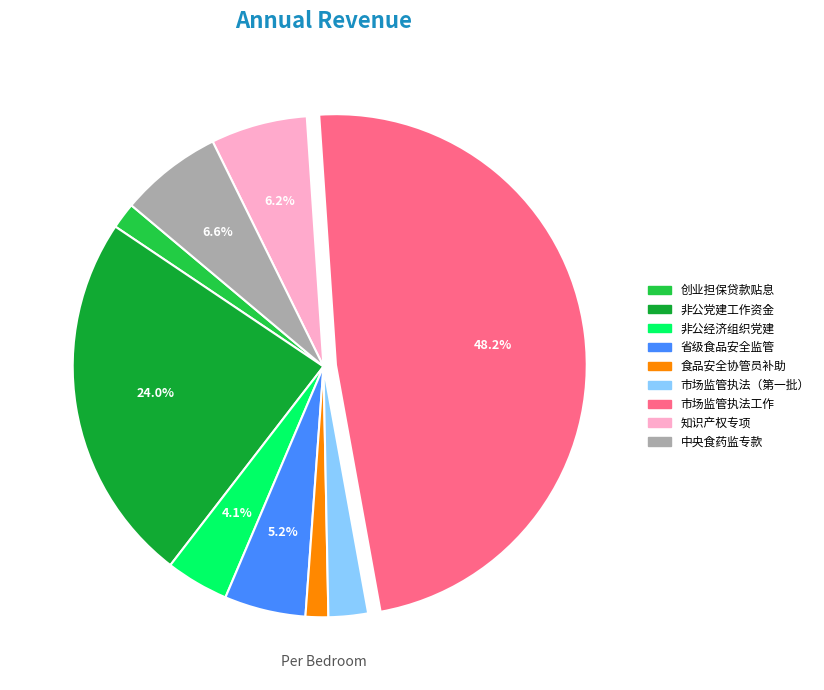

What percentage is NOT represented by 知识产权专项?

93.8%